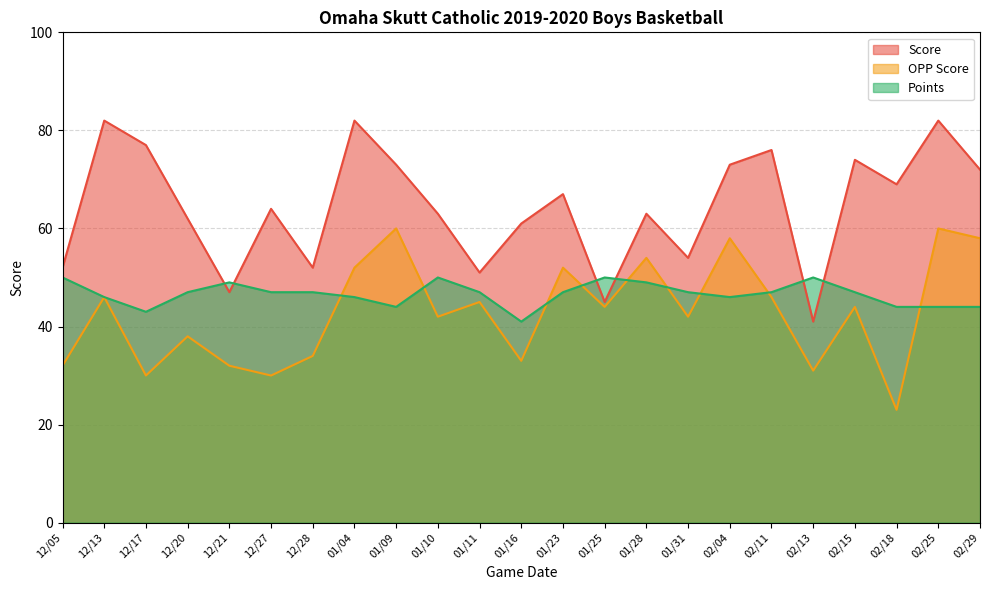

Which series has the largest total across all categories?

Score